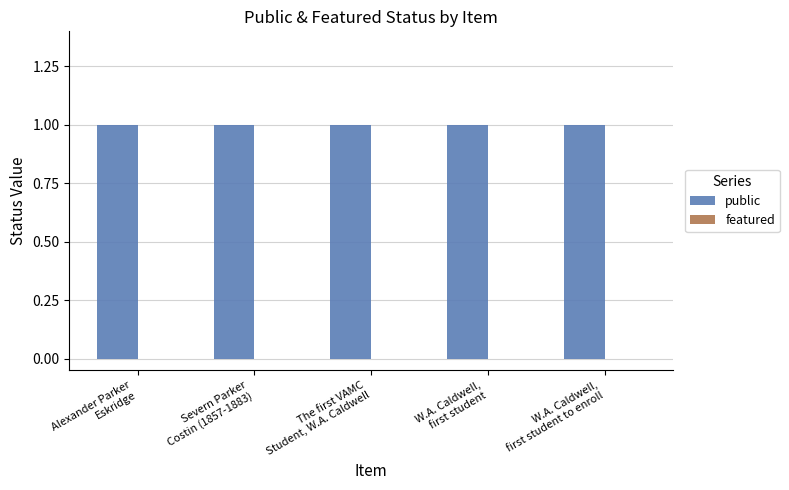

Which series has the largest total across all categories?

public